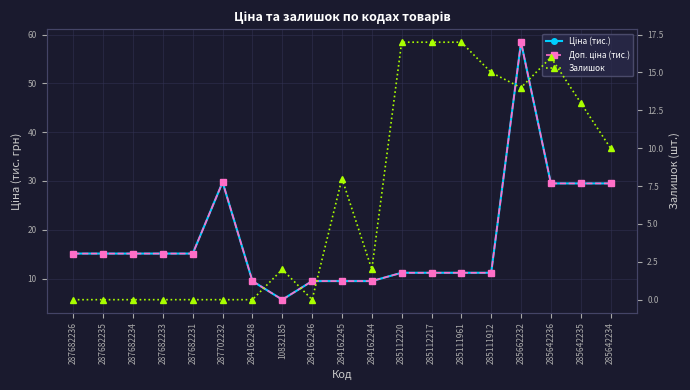

What is the sum of all Доп. ціна (тис.) values?

340.6